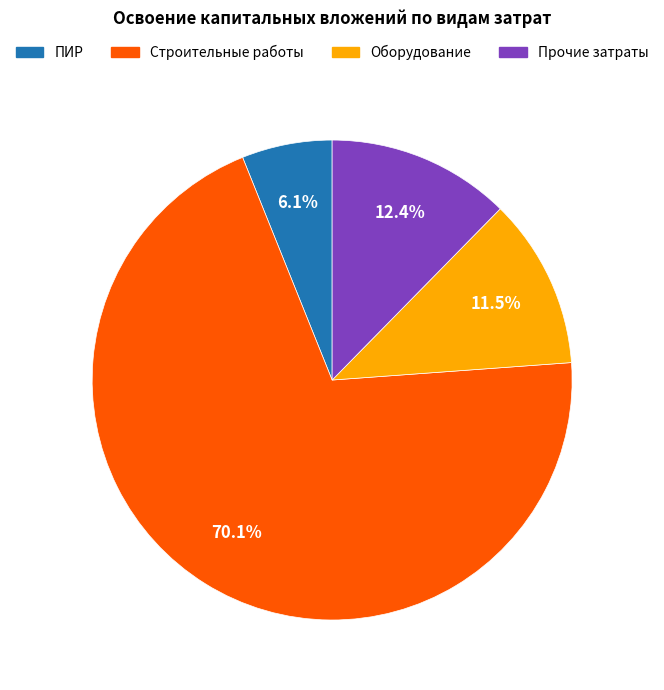

How many slices are in this pie chart?

4